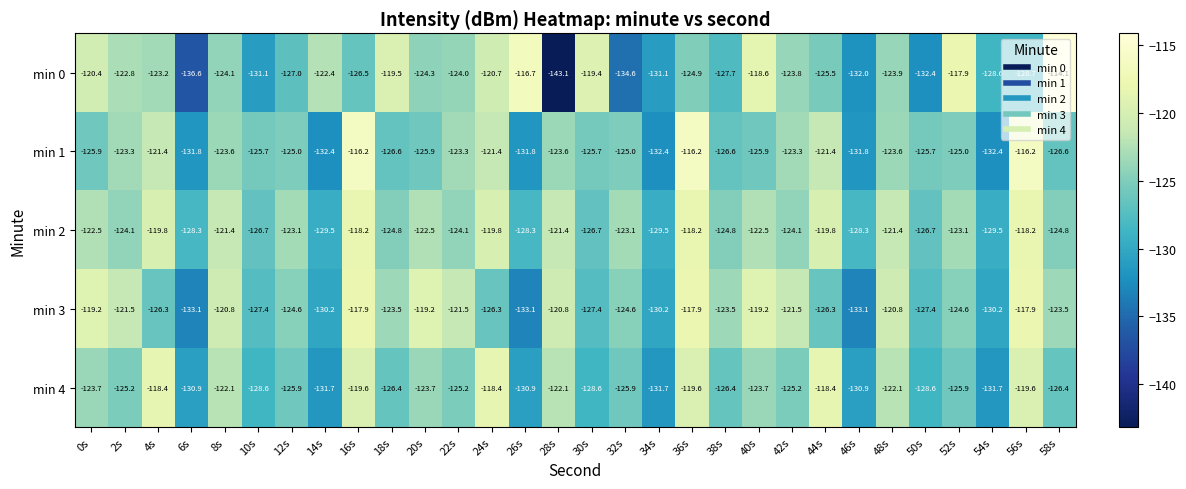

Is it true that min 4 equals -122.1 at 48s?

True